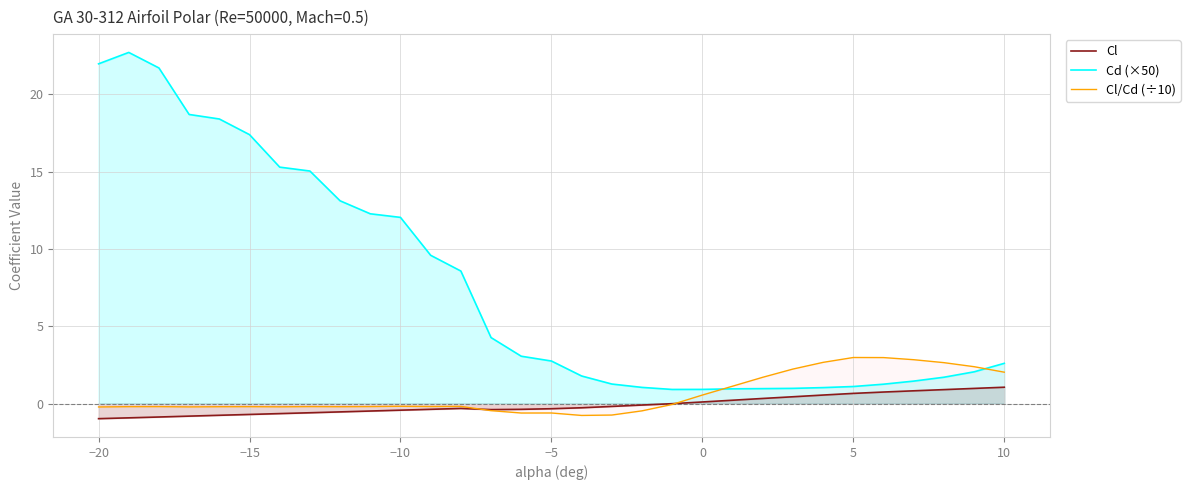

What is the difference between the maximum and minimum values in the Cd (×50) series?

21.8